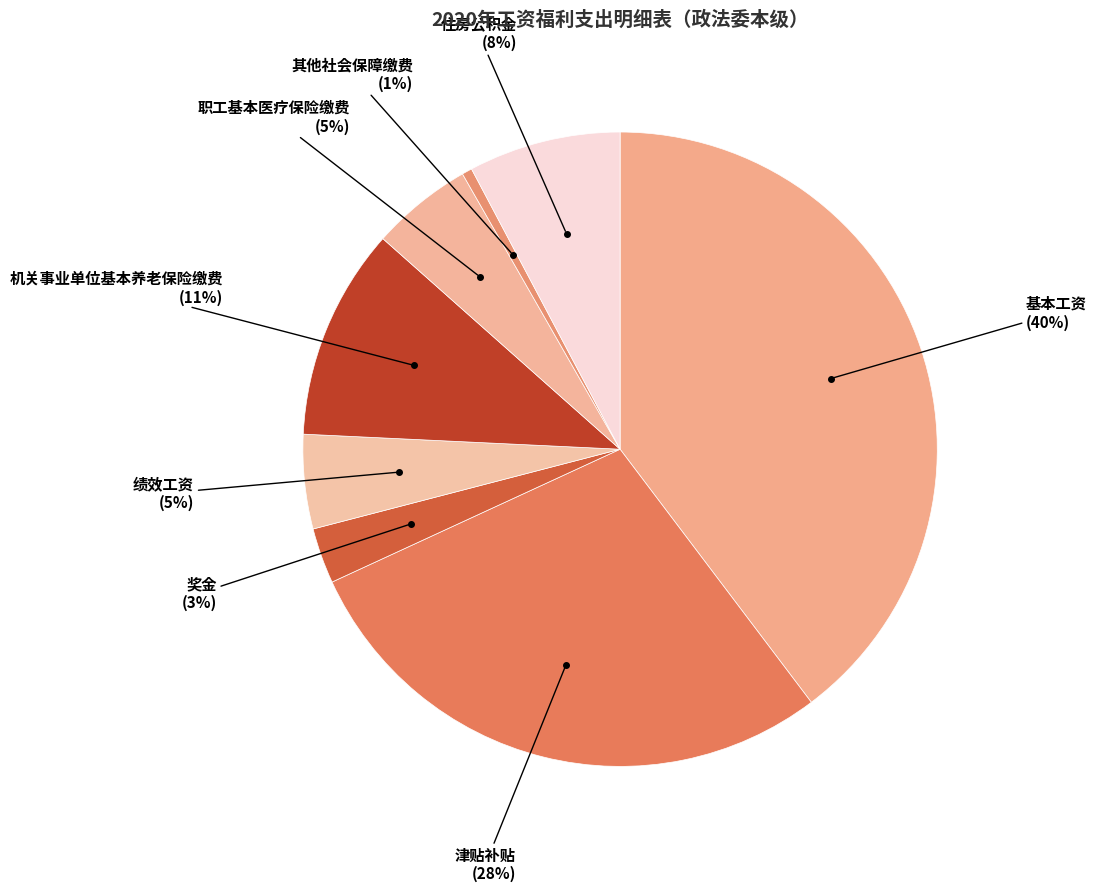

Count the number of slices in the pie.

8